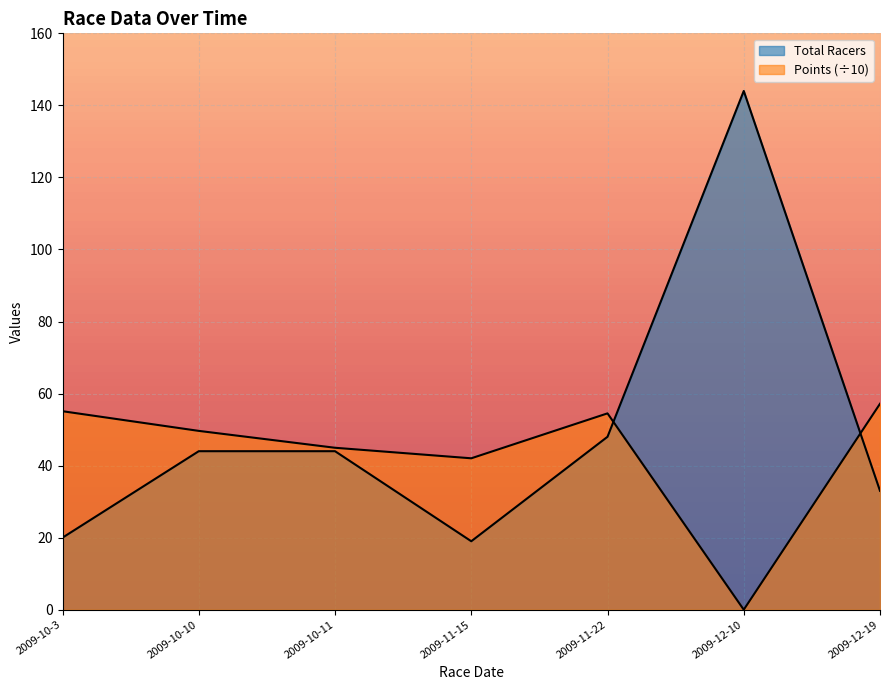

Count the number of data series in this chart.

2